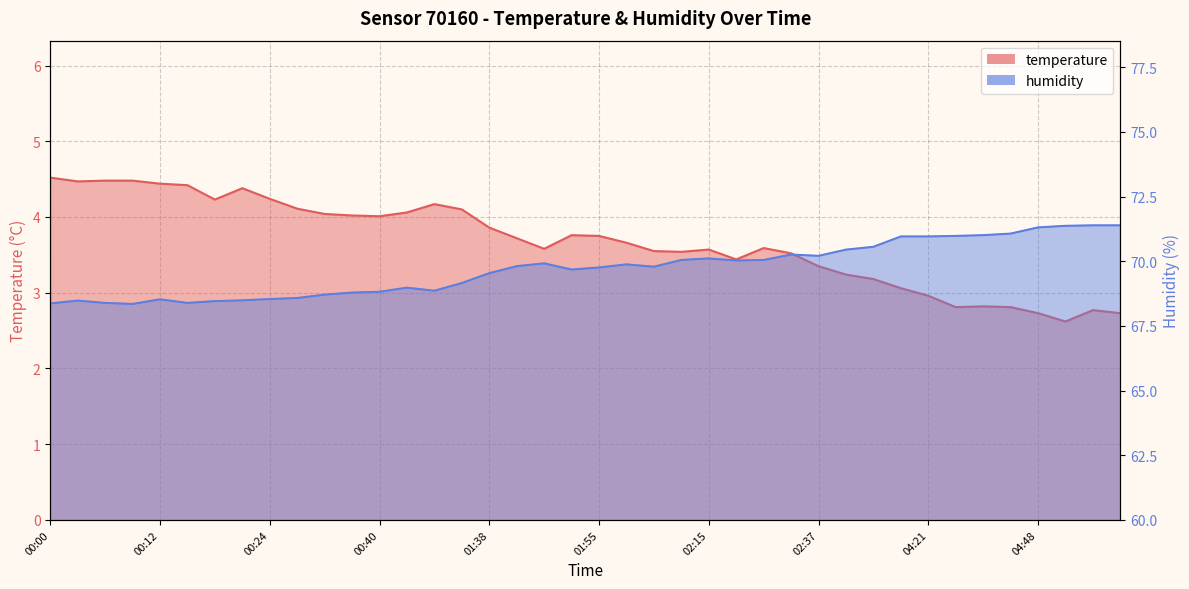

What is the average value of the humidity series?

69.7